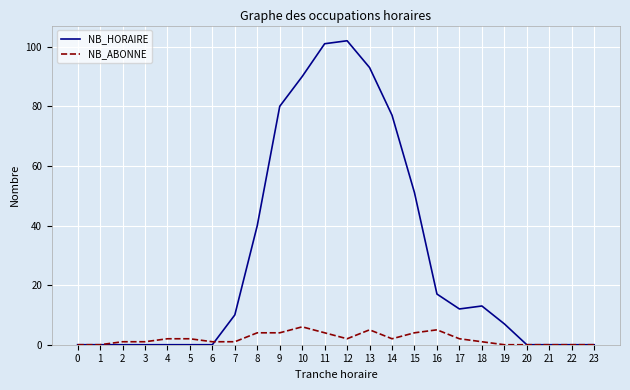

Is this an area chart (filled region under the line)?

No